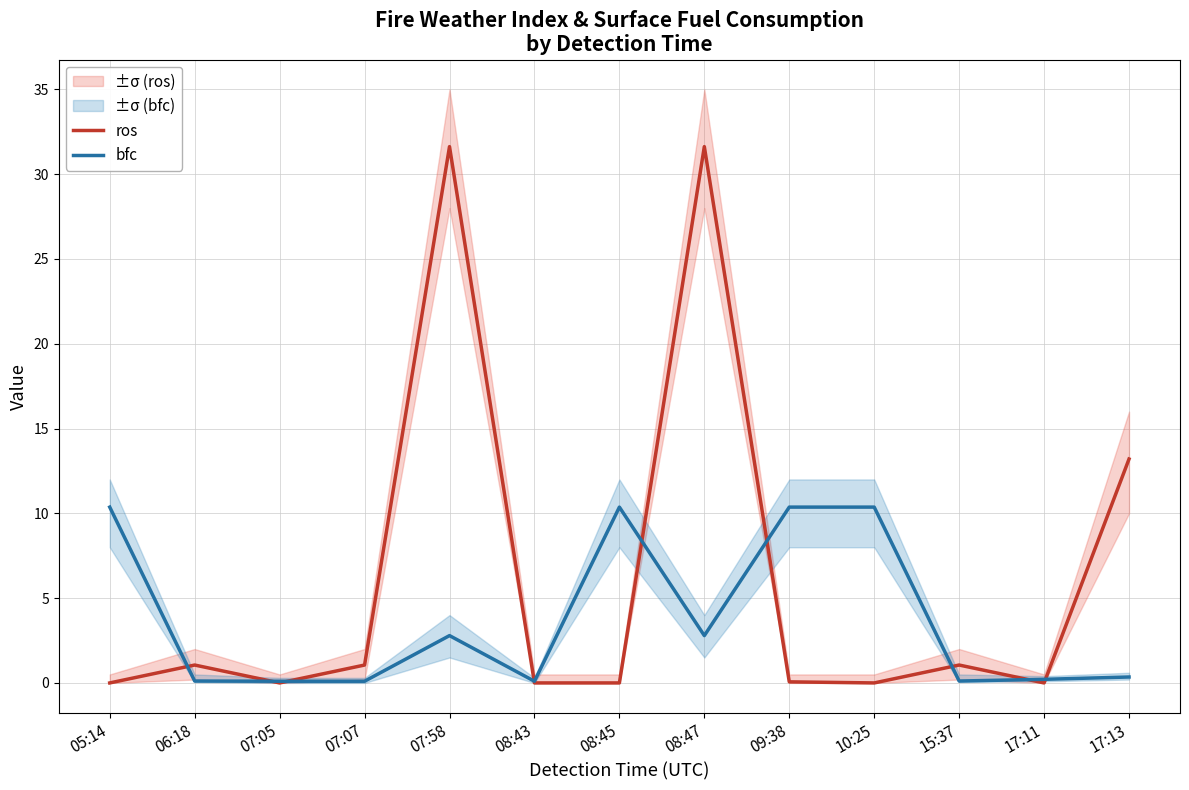

Which category has the highest value in the ros series?

07:58